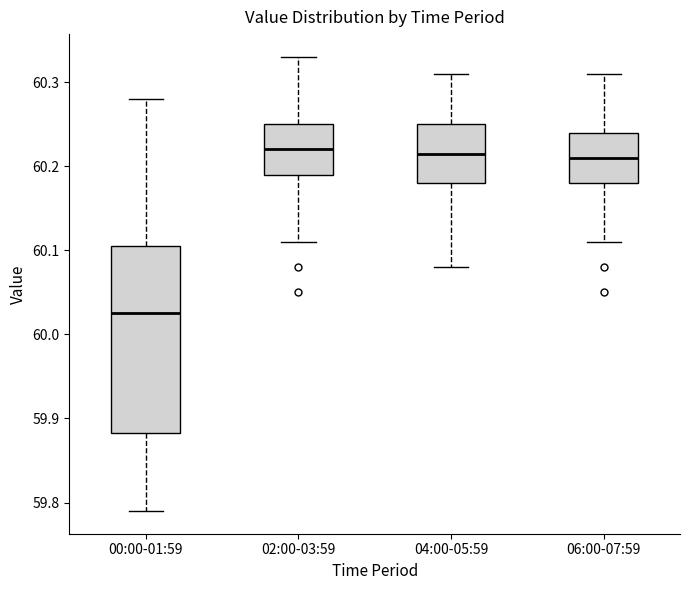

Comparing the boxes themselves (not the whiskers), which one is the tallest?

00:00-01:59